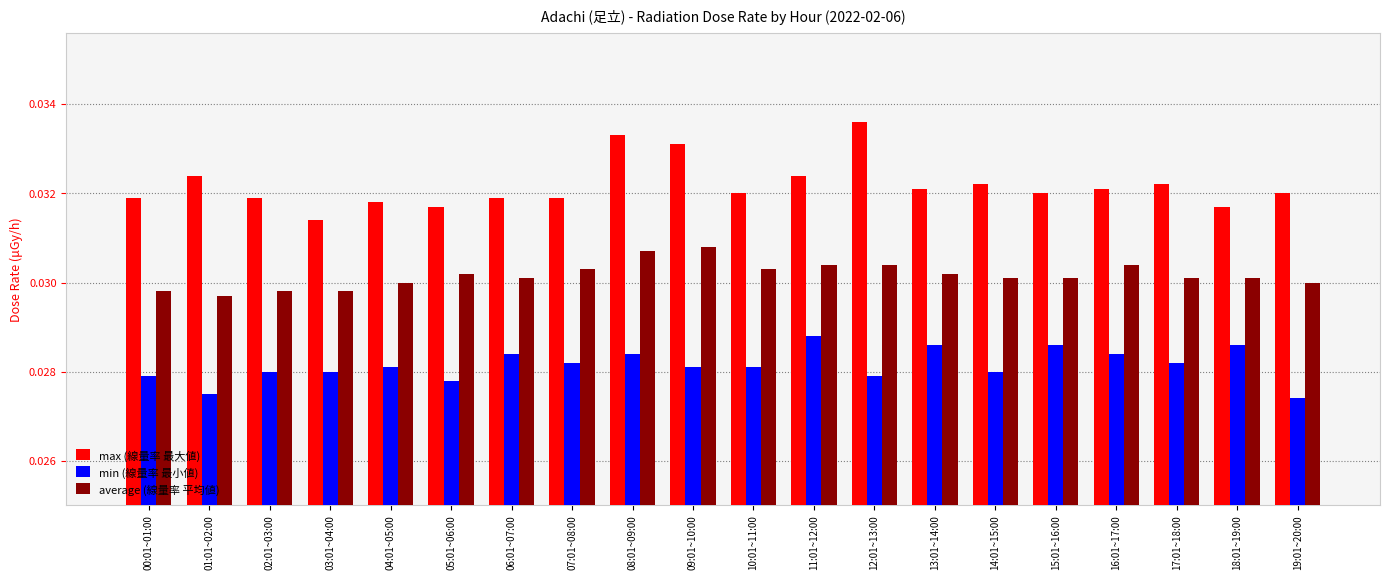

Are the bars grouped side by side (vs. stacked)?

Yes